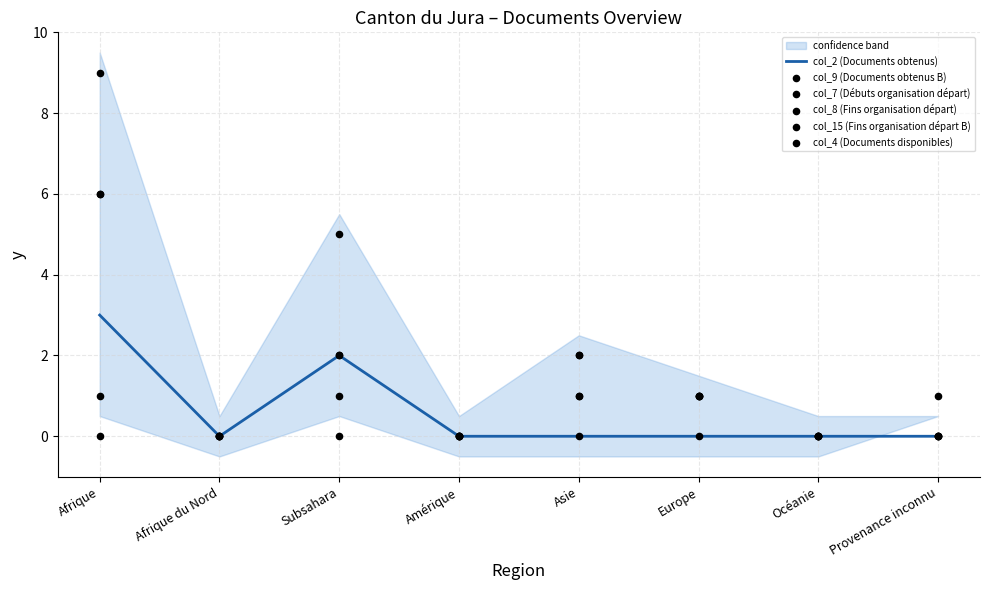

What are all the series names shown in the legend?

col_2 (Documents obtenus), col_9 (Documents obtenus B), col_7 (Débuts organisation départ), col_8 (Fins organisation départ), col_15 (Fins organisation départ B), col_4 (Documents disponibles)